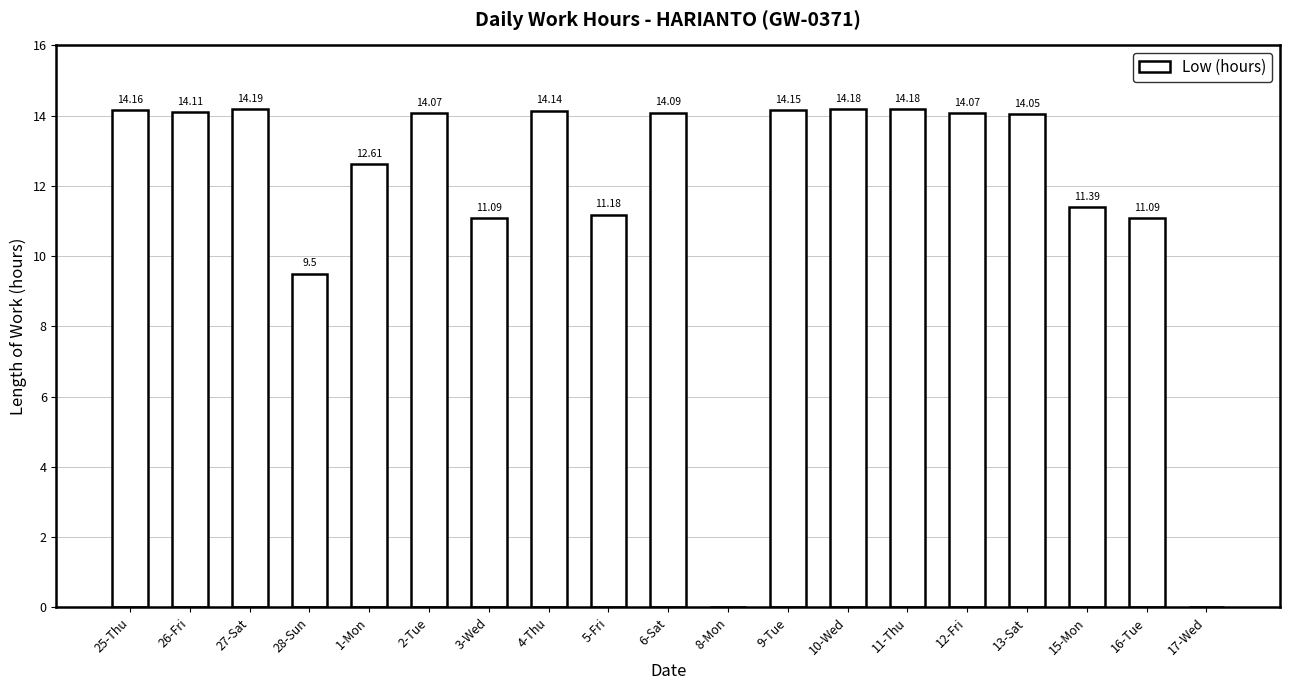

What is the sum of the values at 11-Thu and 16-Tue?

25.3